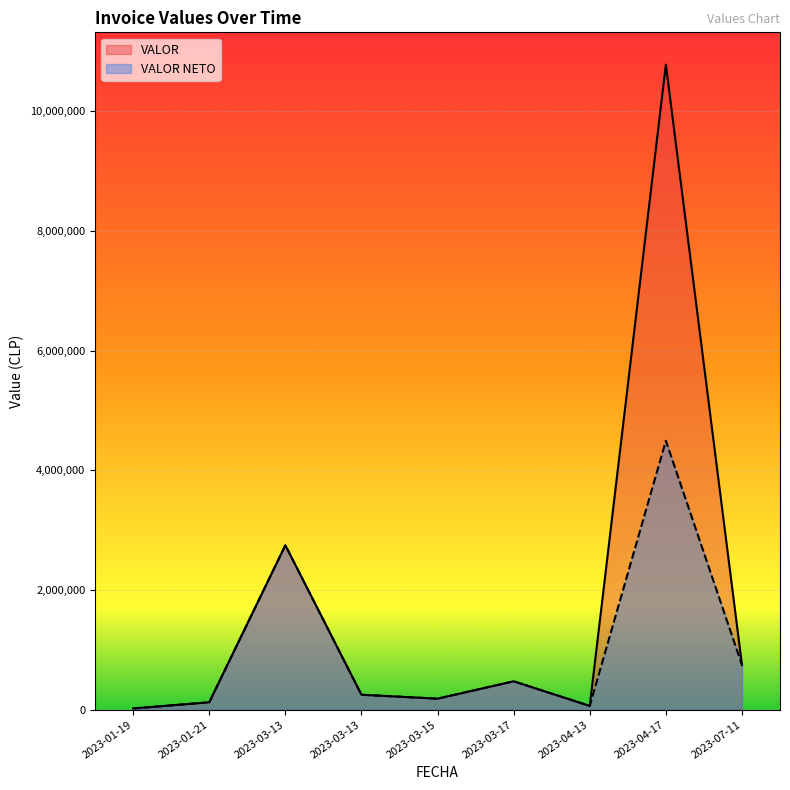

Does the chart display data point markers on the line(s)?

No